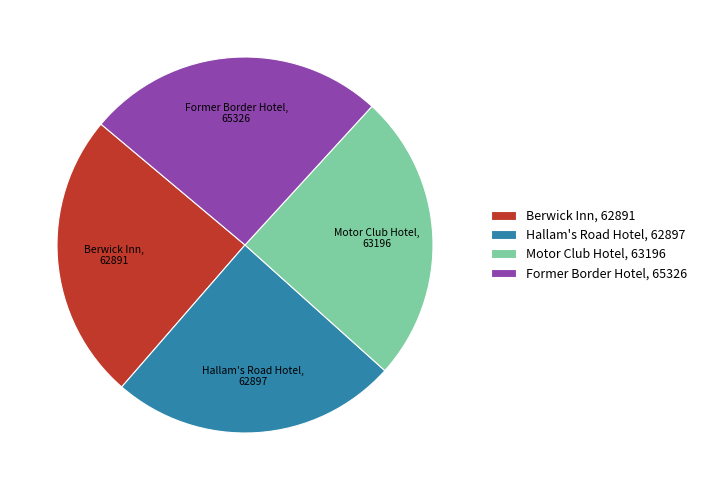

Do Hallam's Road Hotel, 62897 and Motor Club Hotel, 63196 together represent more than half of the pie?

No